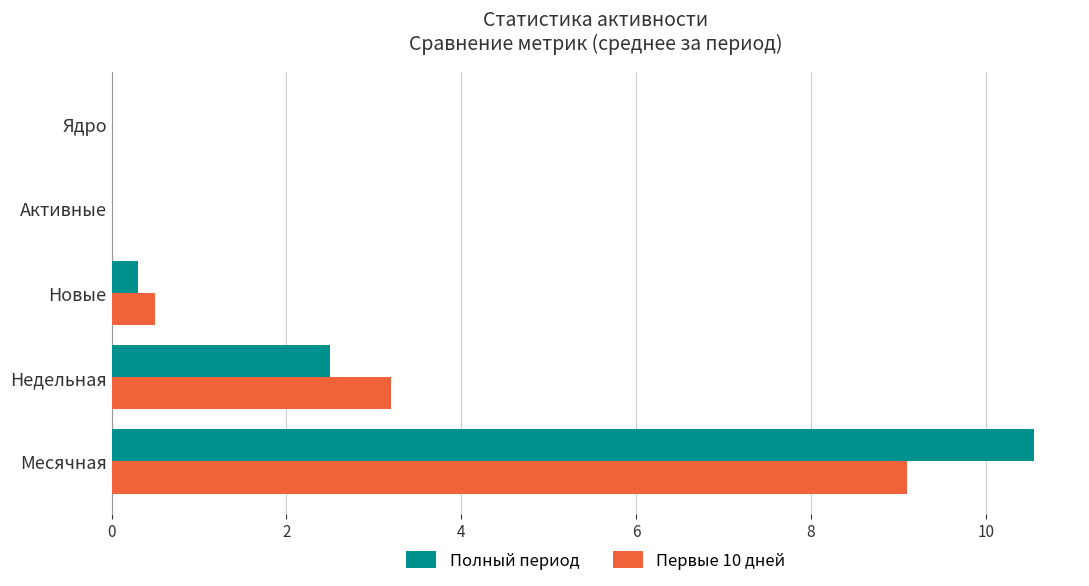

Is it true that Первые 10 дней equals 4.2 at Ядро?

False